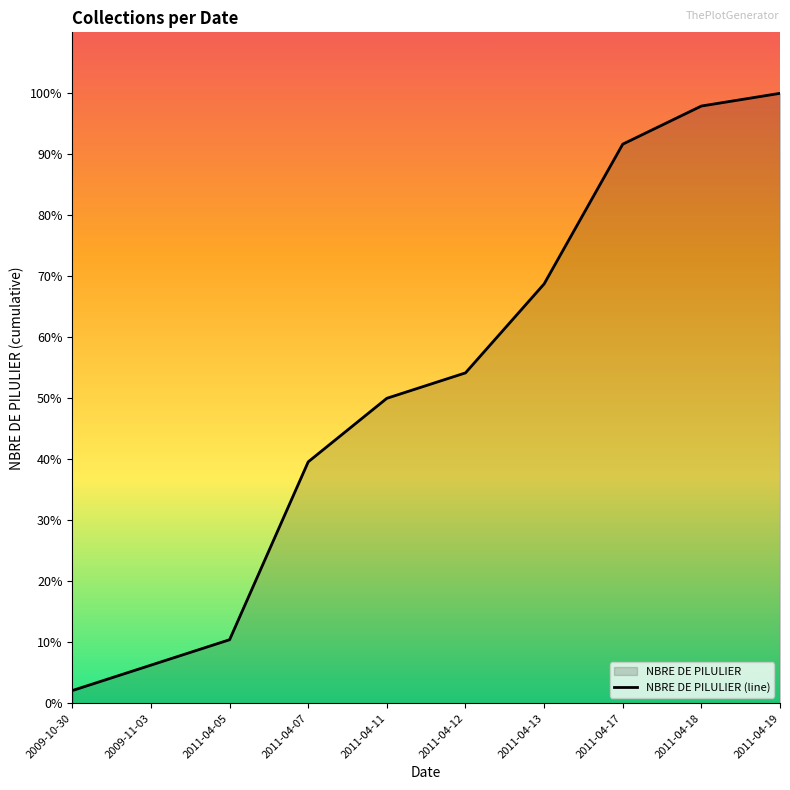

At which label does the data first exceed 26?

2011-04-13